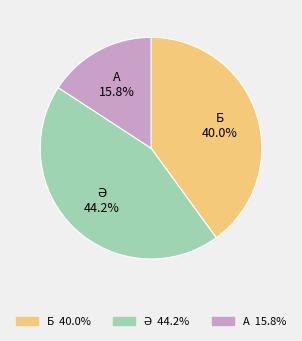

Which has a higher value, Б or А?

Б